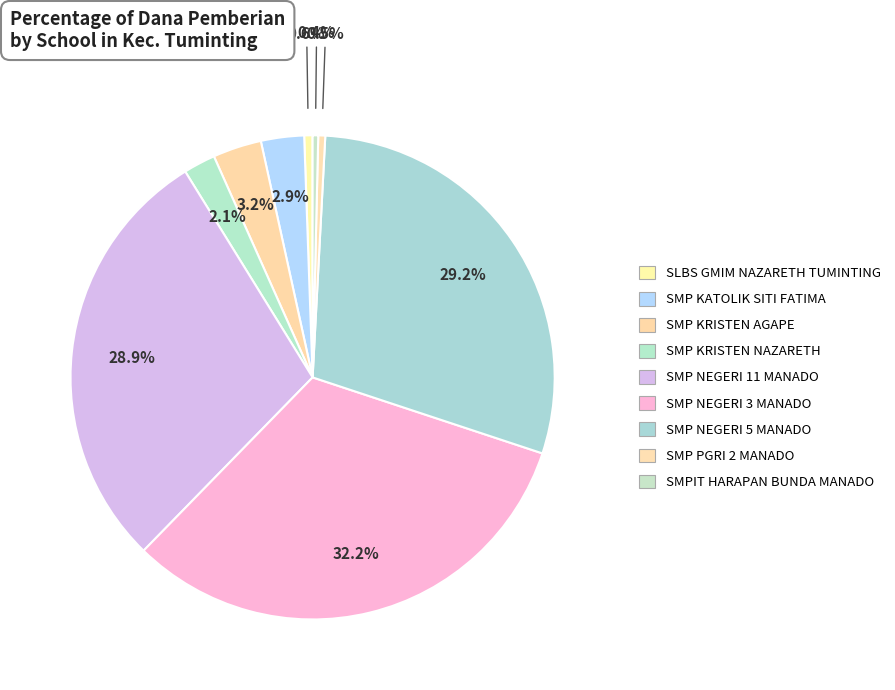

How many segments does this pie chart have?

9